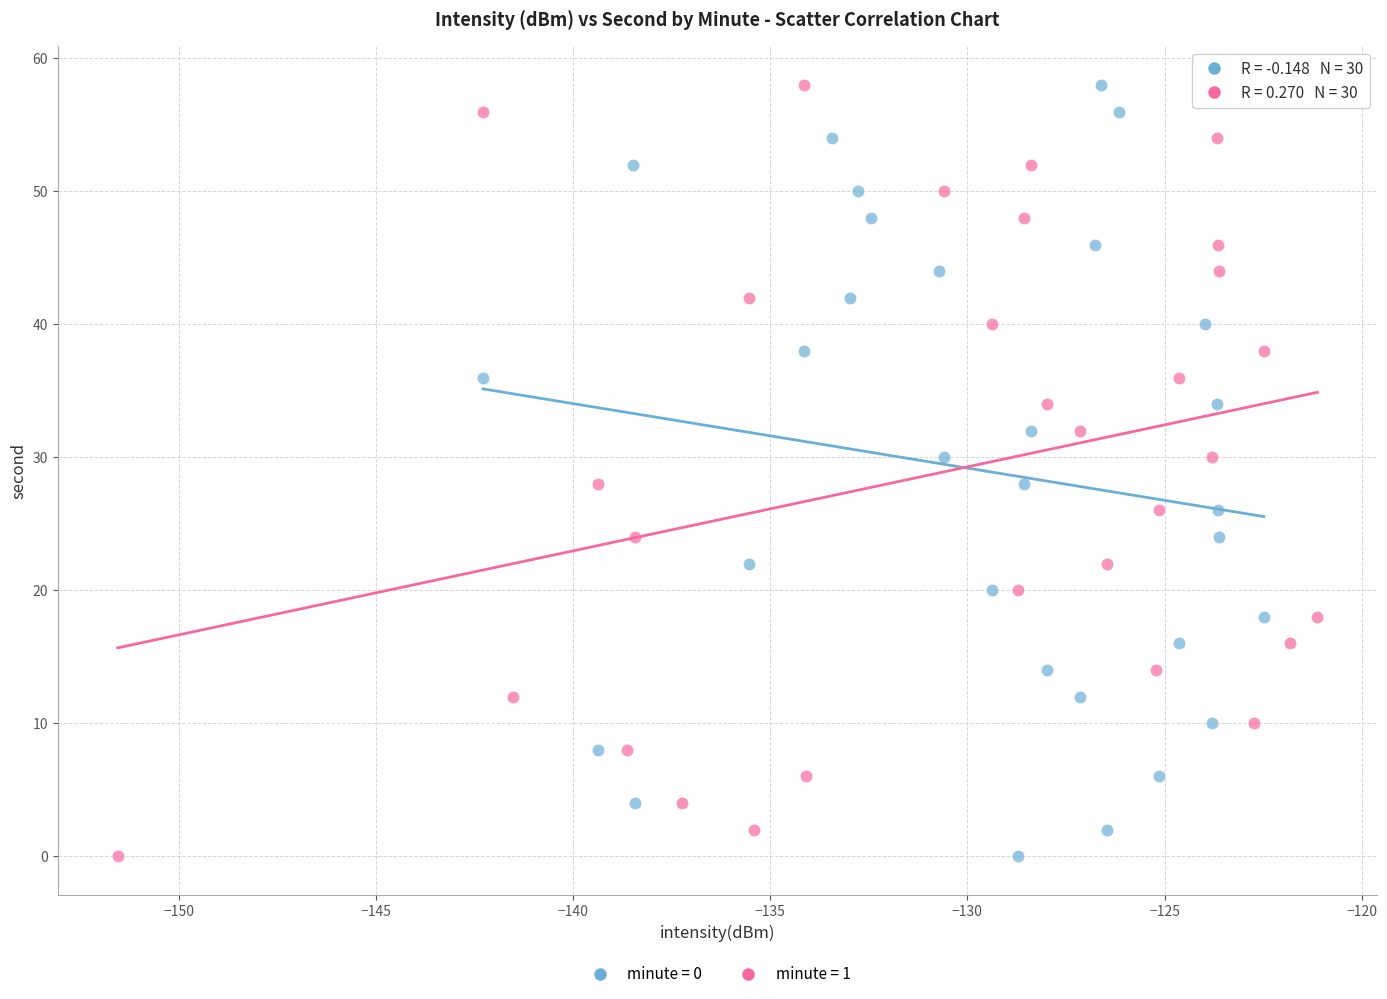

What are all the series names shown in the legend?

minute = 0, minute = 1